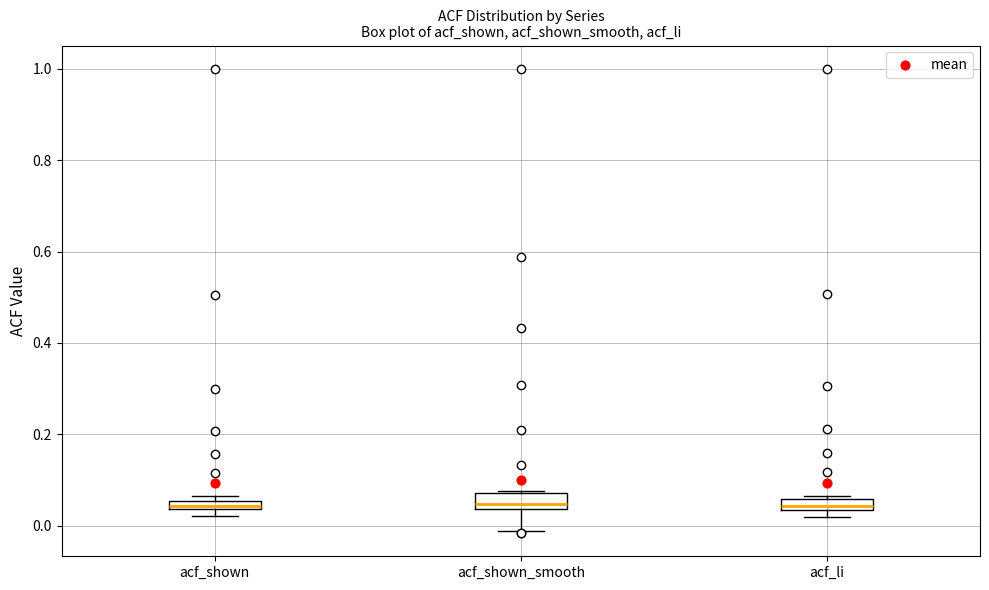

Where is the upper edge of the box for acf_shown_smooth on the y-axis? The values are not printed on the chart, so give them approximately, as read against the axis.

0.08